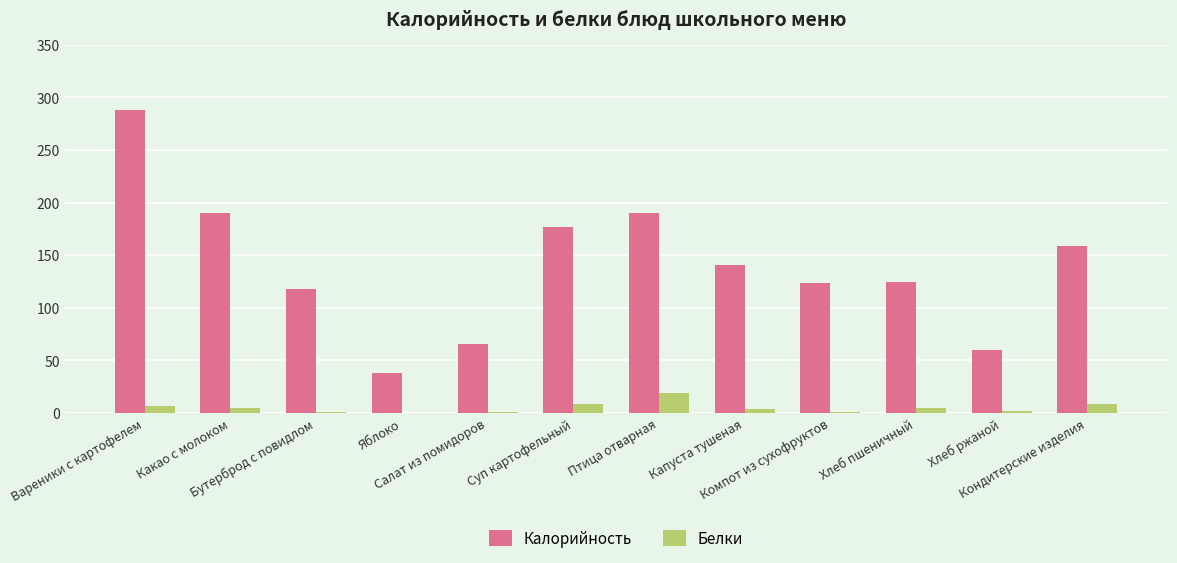

Where does the Белки series first go above 4?

Вареники с картофелем